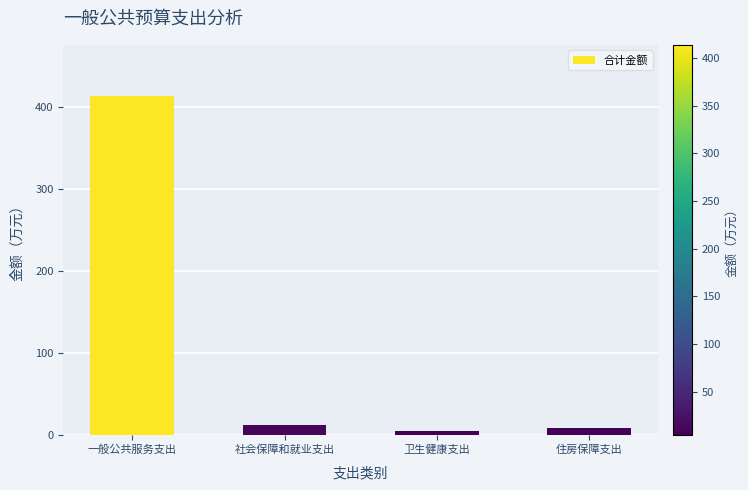

Is it true that the value at 一般公共服务支出 is 739.4?

False